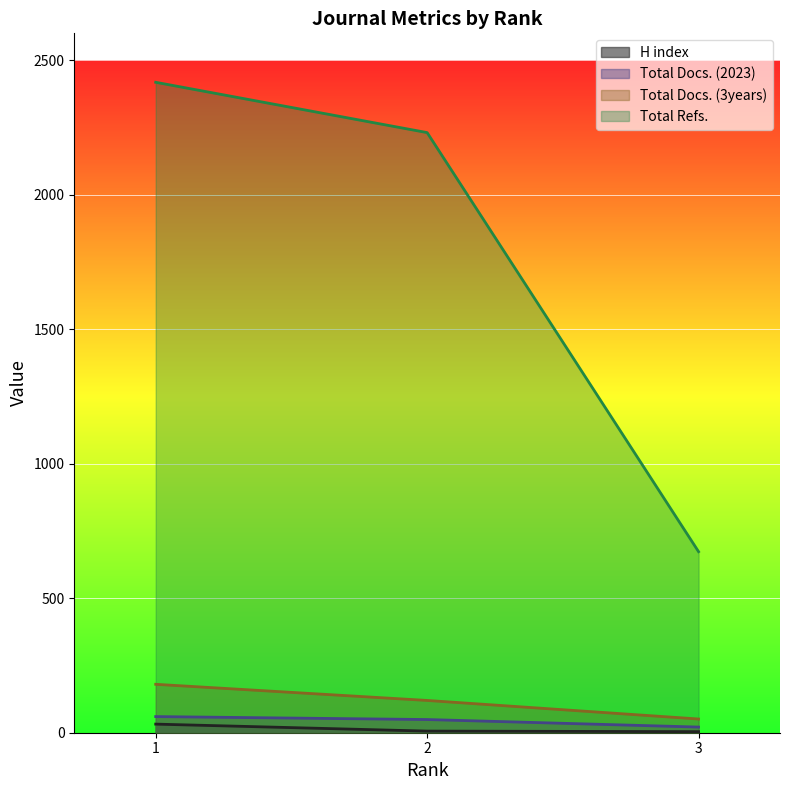

What is the smallest value displayed?

4